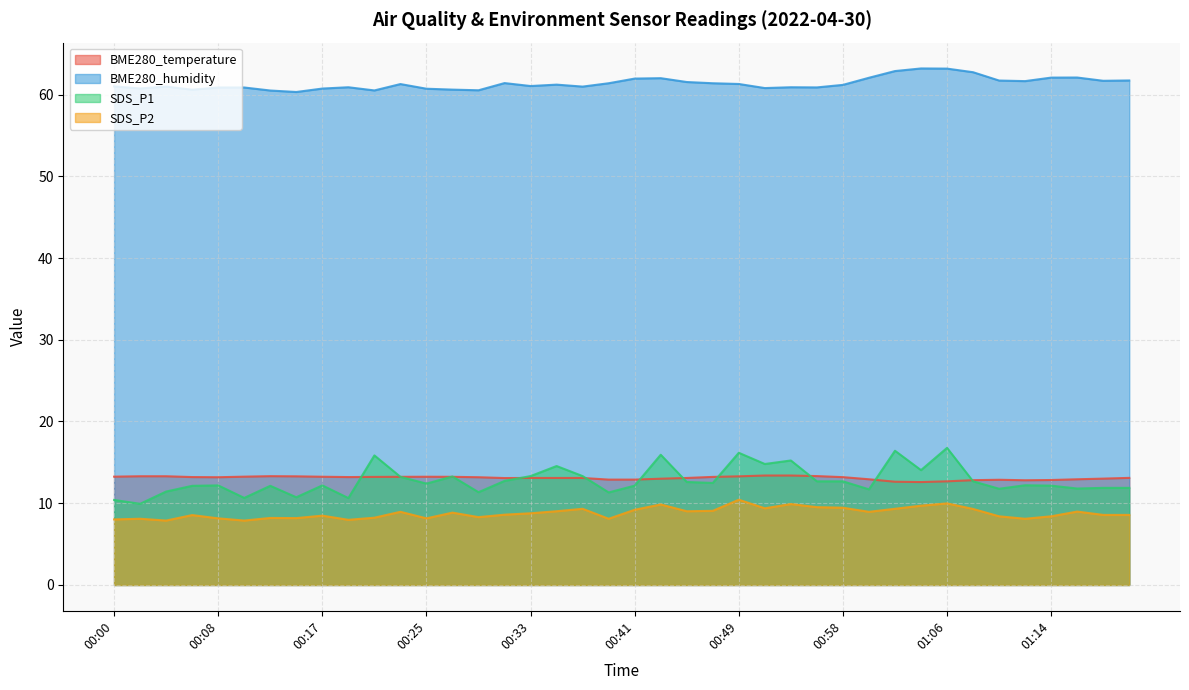

Rank the categories by BME280_humidity value from highest to lowest.

01:04, 01:06, 01:02, 01:08, 01:16, 01:14, 01:00, 00:43, 00:41, 01:21, 01:10, 01:19, 01:12, 00:45, 00:31, 00:39, 00:47, 00:49, 00:23, 00:35, 00:58, 00:33, 00:00, 00:04, 00:37, 00:19, 00:54, 00:56, 00:08, 00:11, 00:52, 00:02, 00:17, 00:25, 00:27, 00:06, 00:29, 00:21, 00:13, 00:15